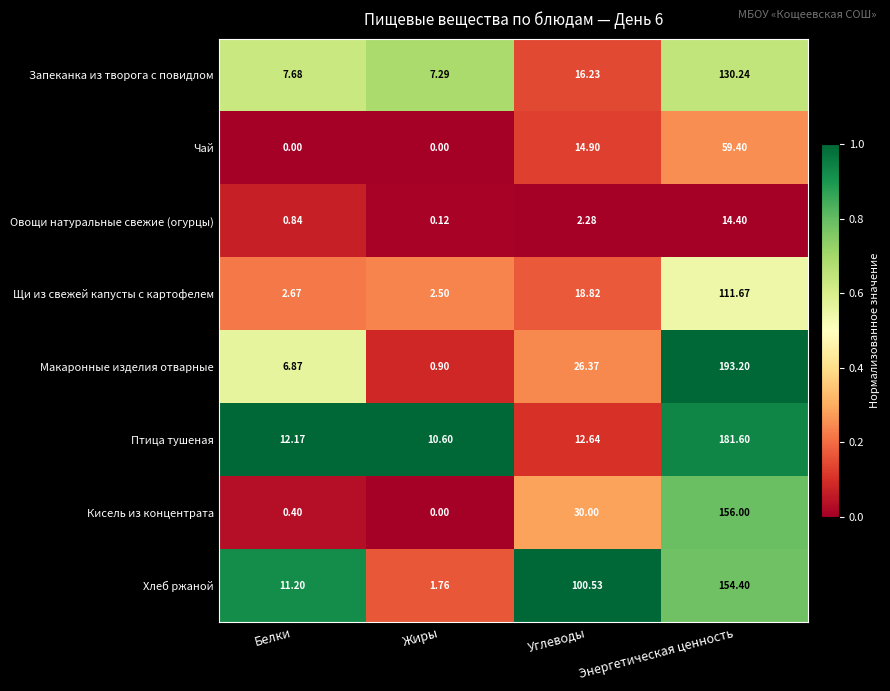

How many categories are shown in the chart?

4